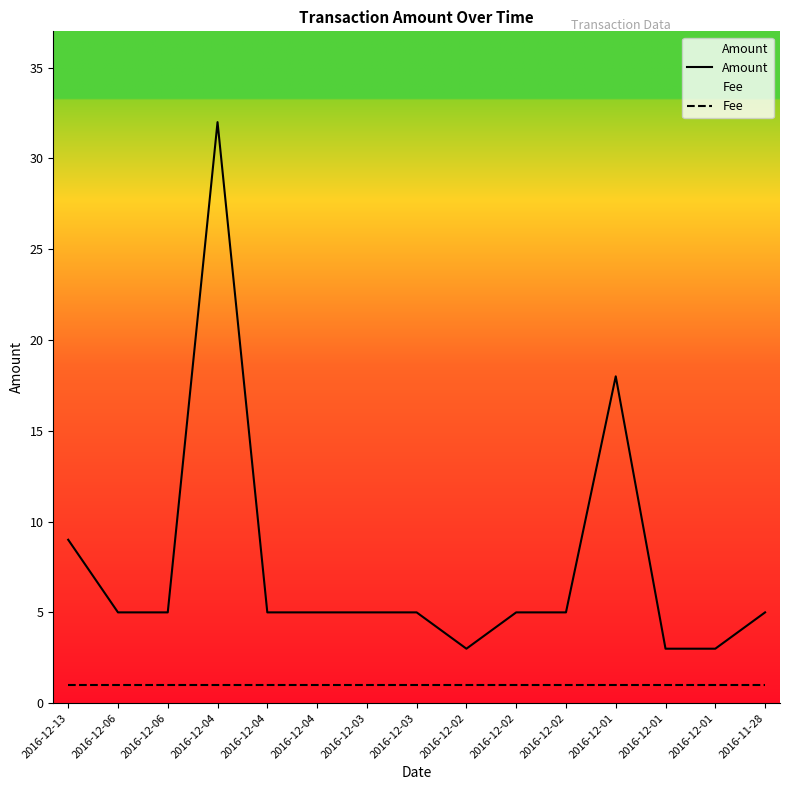

What is the label of the 7th point from the left?

2016-12-03